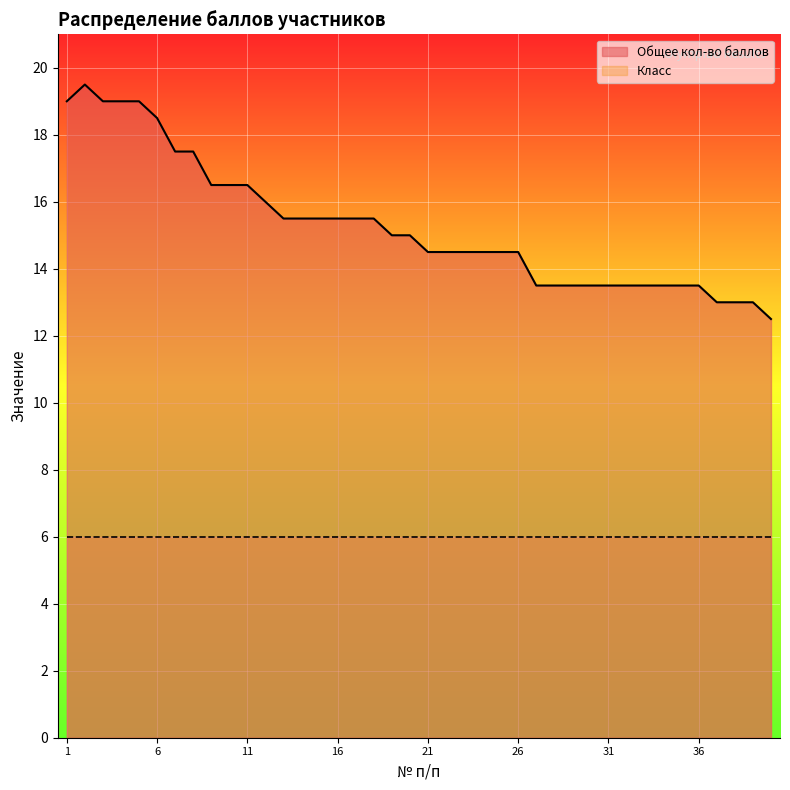

Approximately how many times larger is the value at 11 compared to 33?

1.2